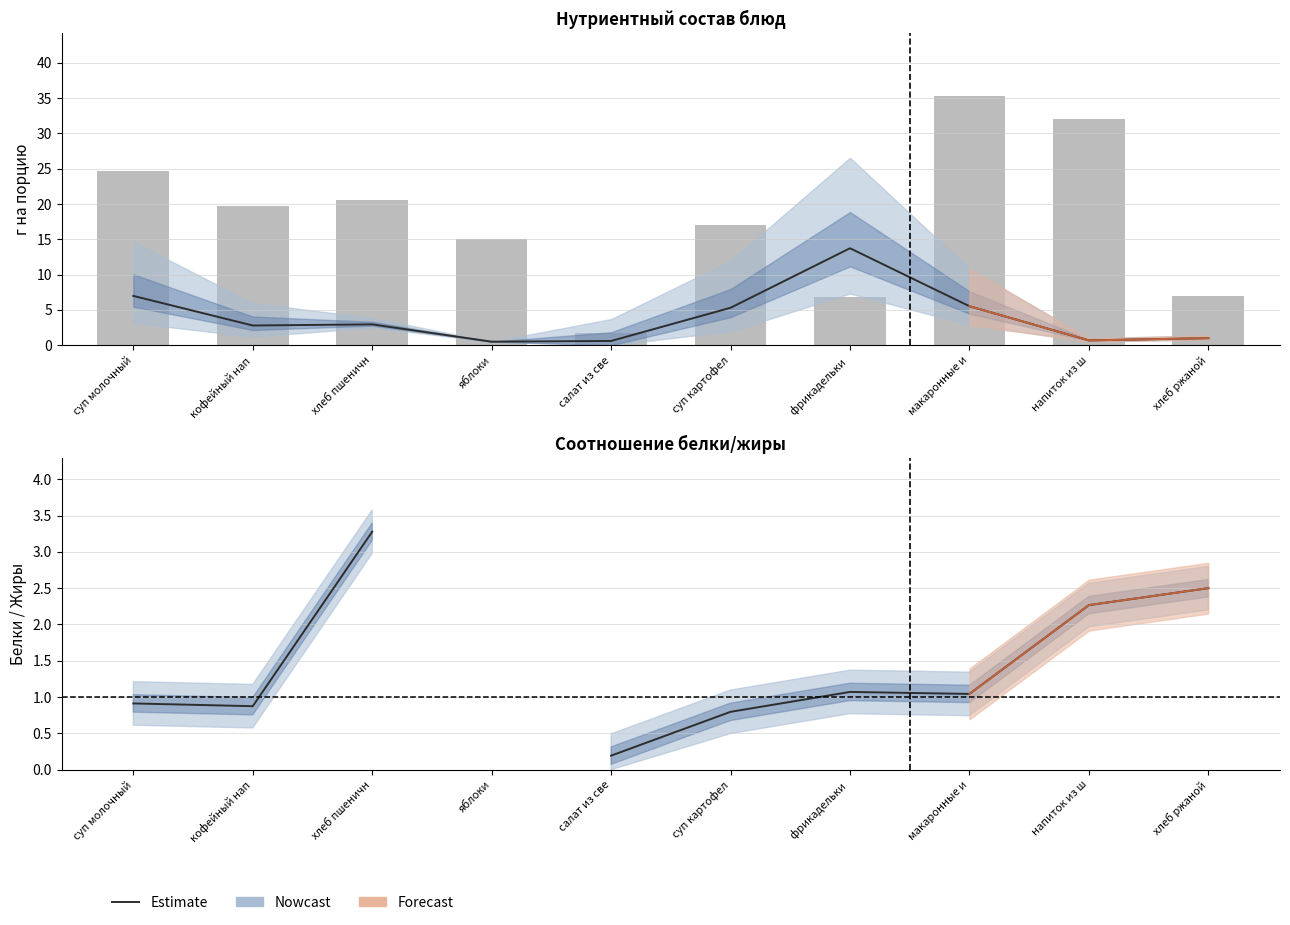

Where is Белки/Жиры (estimate) nearest to the value 1?

макаронные и